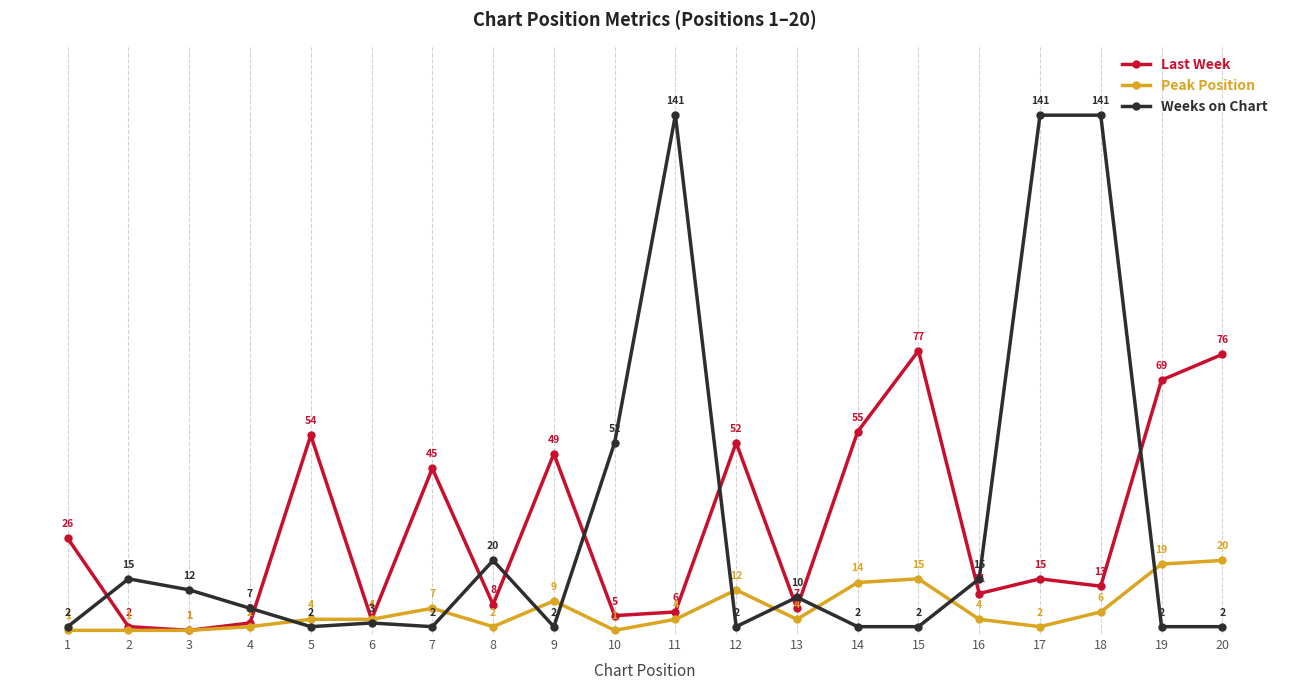

What is the value of the Peak Position point at the 15th from the left?

15